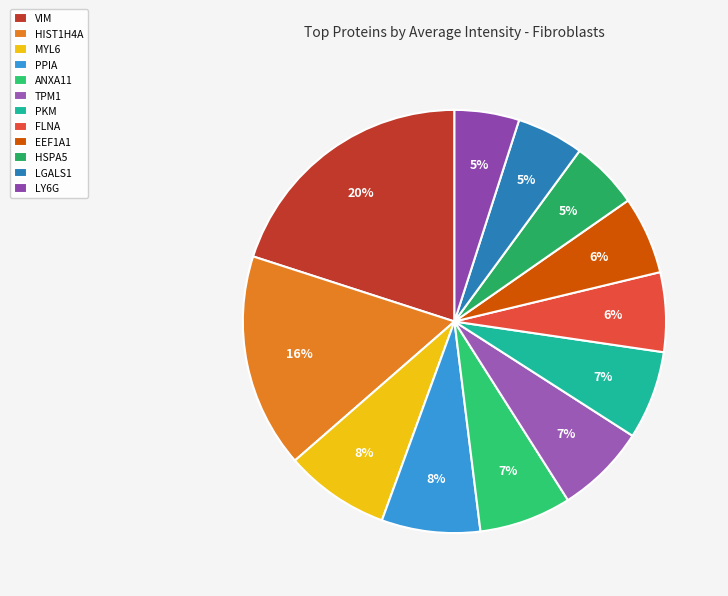

Is there a majority slice in this chart?

No